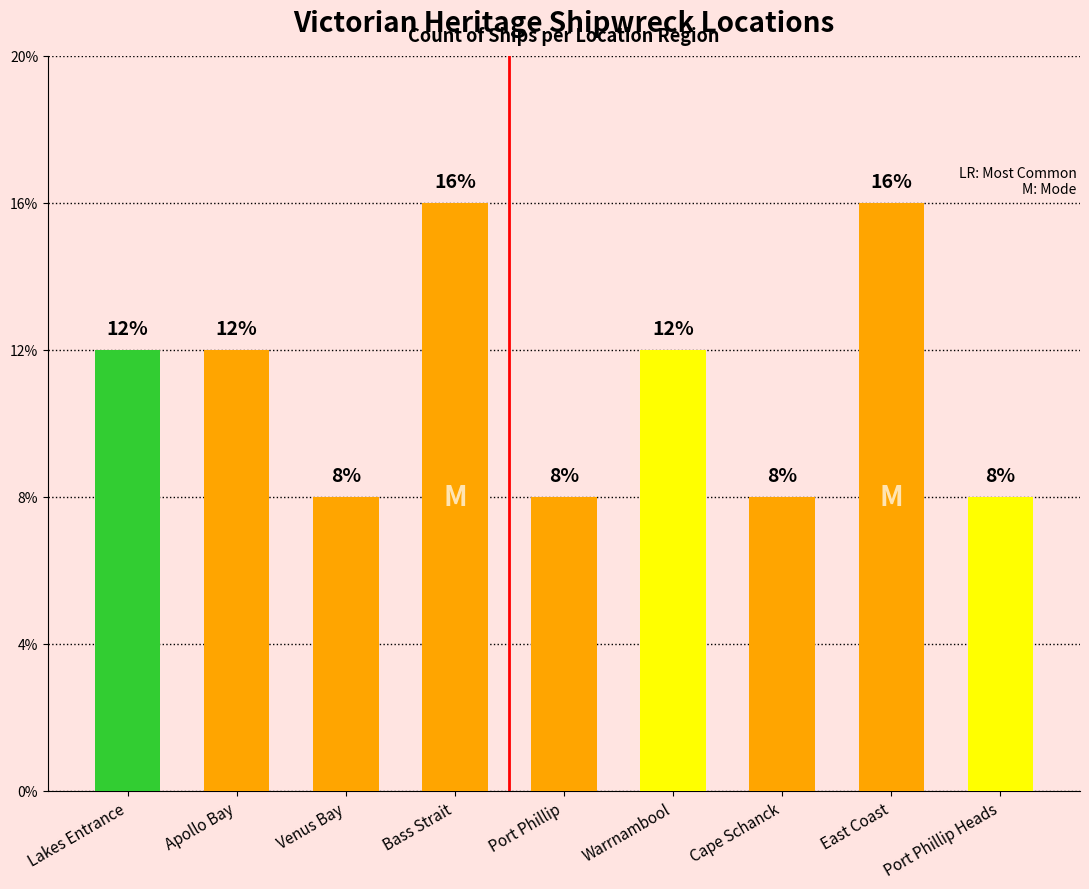

Does the chart contain any negative values?

No